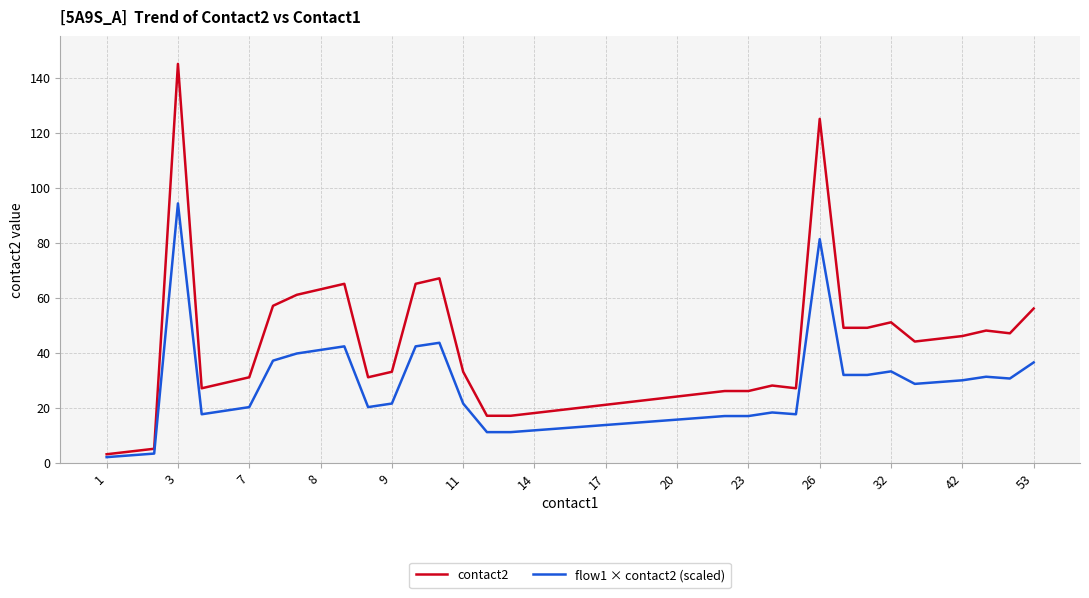

Rank the series by their maximum value, from lowest to highest.

flow1 × contact2 (scaled), contact2